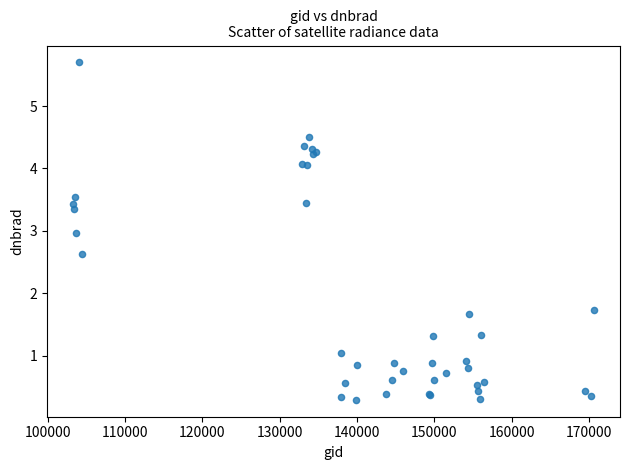

What Y value in the scatter plot is closest to 2?

1.7